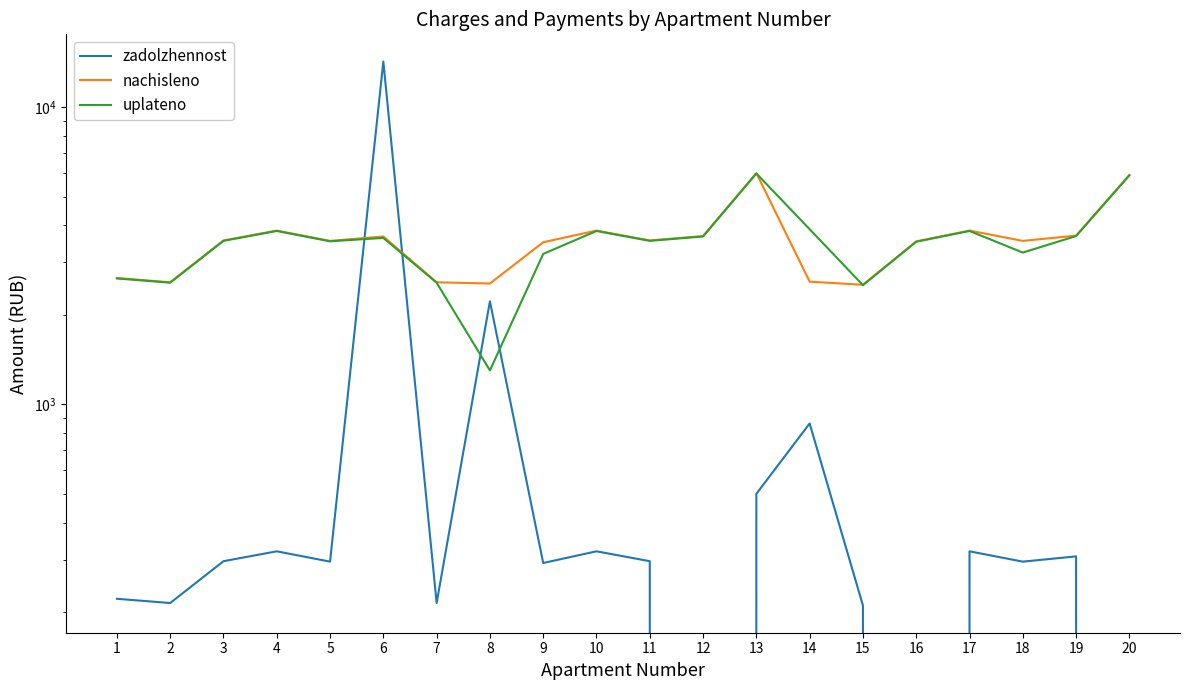

True or false: uplateno has a value of 2321.6 at 11.

False